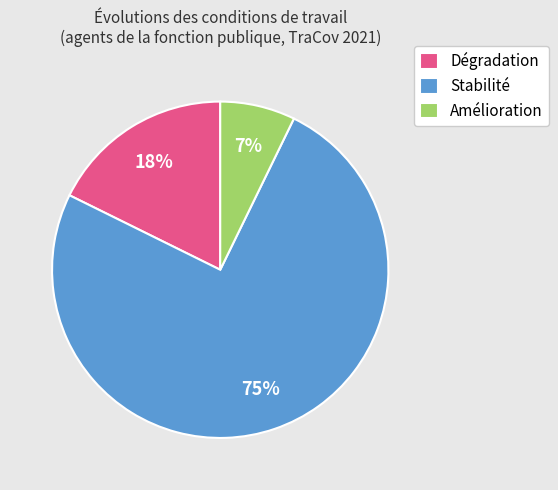

Between Stabilité and Amélioration, which is larger?

Stabilité